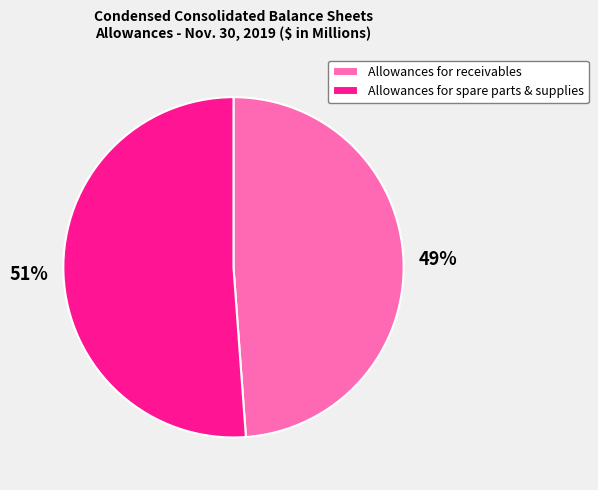

To the nearest percent, what is the difference between the largest and smallest slice percentages?

2%